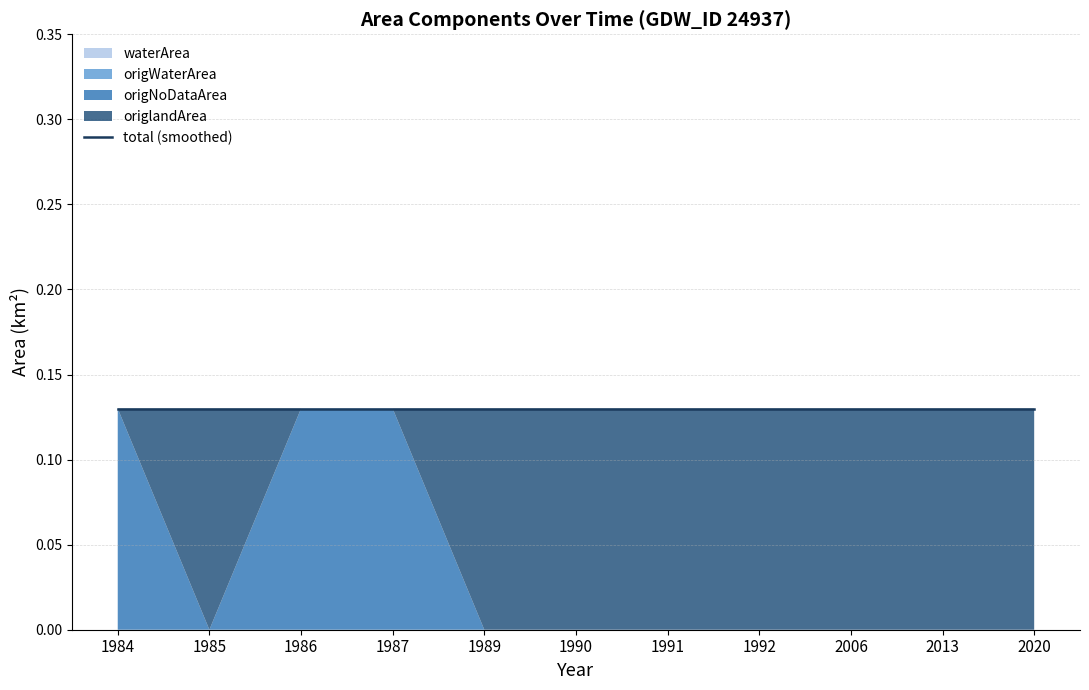

After their last crossing, which series has the higher values: origNoDataArea or origlandArea?

origlandArea